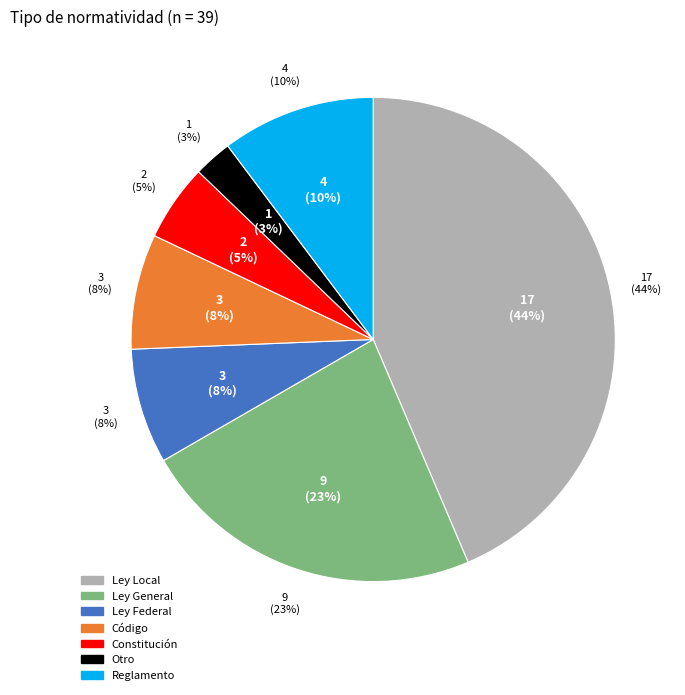

To the nearest percent, what is the combined percentage of Código and Otro?

10%